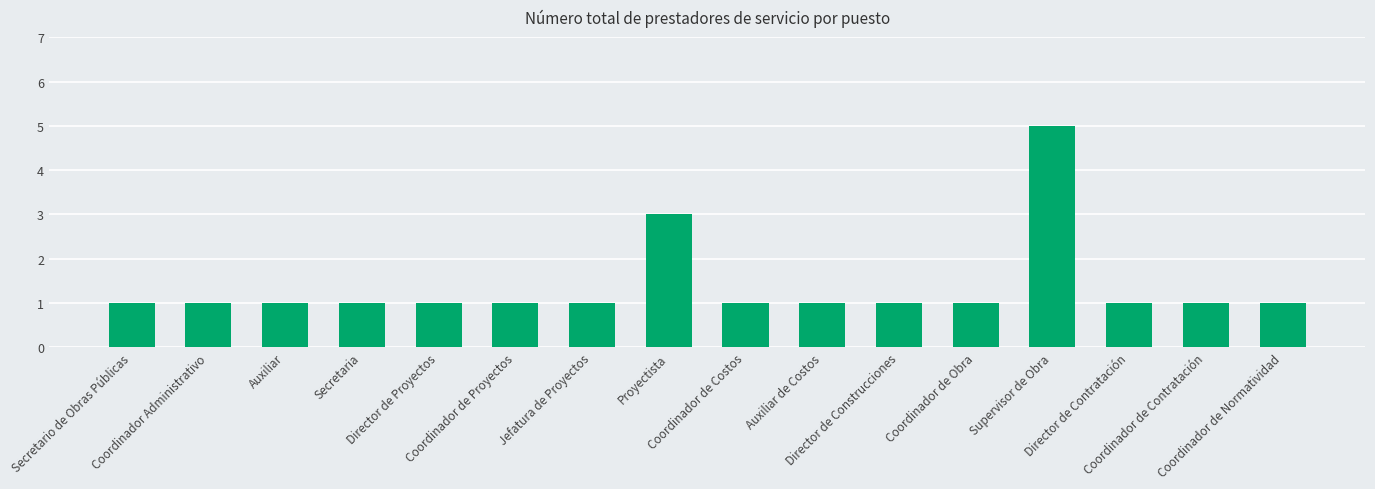

Reading right to left, what are all the values shown in this chart?

1	1	1	5	1	1	1	1	3	1	1	1	1	1	1	1